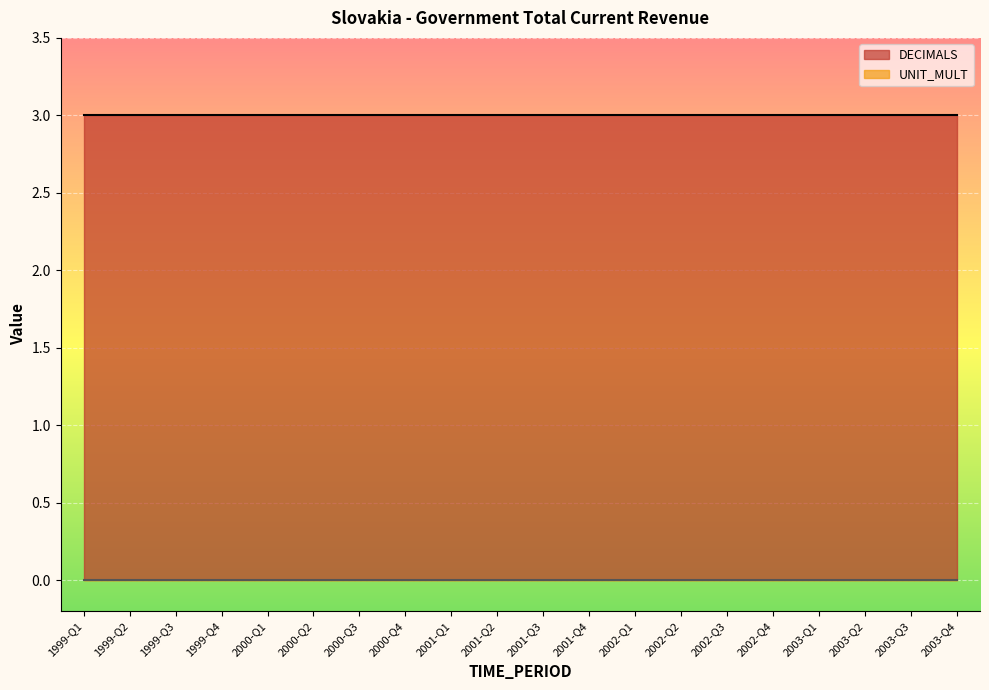

Reading right to left, list all the values displayed in this chart.

DECIMALS: 2003-Q4=3	2003-Q3=3	2003-Q2=3	2003-Q1=3	2002-Q4=3	2002-Q3=3	2002-Q2=3	2002-Q1=3	2001-Q4=3	2001-Q3=3	2001-Q2=3	2001-Q1=3	2000-Q4=3	2000-Q3=3	2000-Q2=3	2000-Q1=3	1999-Q4=3	1999-Q3=3	1999-Q2=3	1999-Q1=3
UNIT_MULT: 2003-Q4=0	2003-Q3=0	2003-Q2=0	2003-Q1=0	2002-Q4=0	2002-Q3=0	2002-Q2=0	2002-Q1=0	2001-Q4=0	2001-Q3=0	2001-Q2=0	2001-Q1=0	2000-Q4=0	2000-Q3=0	2000-Q2=0	2000-Q1=0	1999-Q4=0	1999-Q3=0	1999-Q2=0	1999-Q1=0